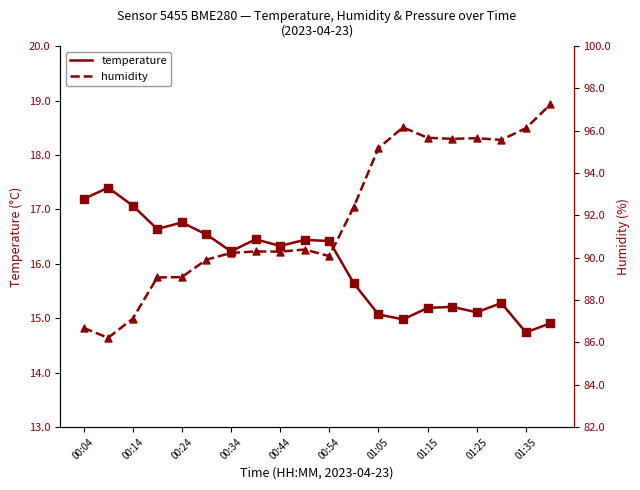

True or false: temperature has a value of 4.6 at 01:35.

False